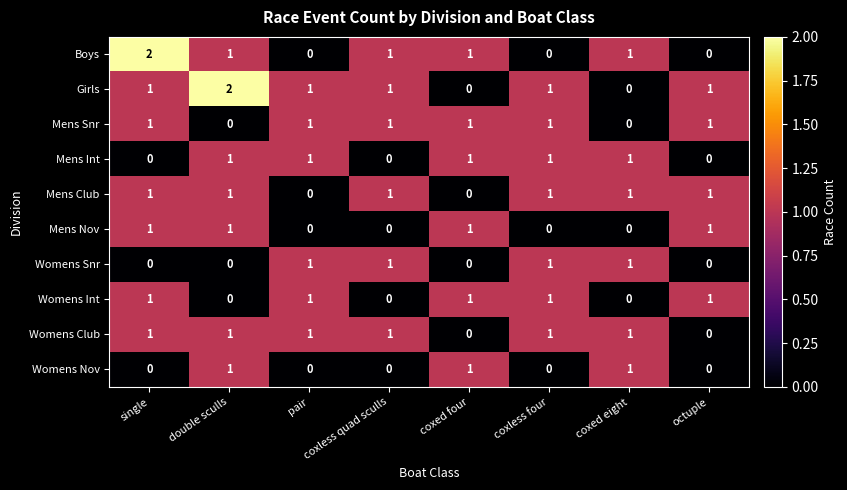

How many values in the Womens Snr series are below 1?

4